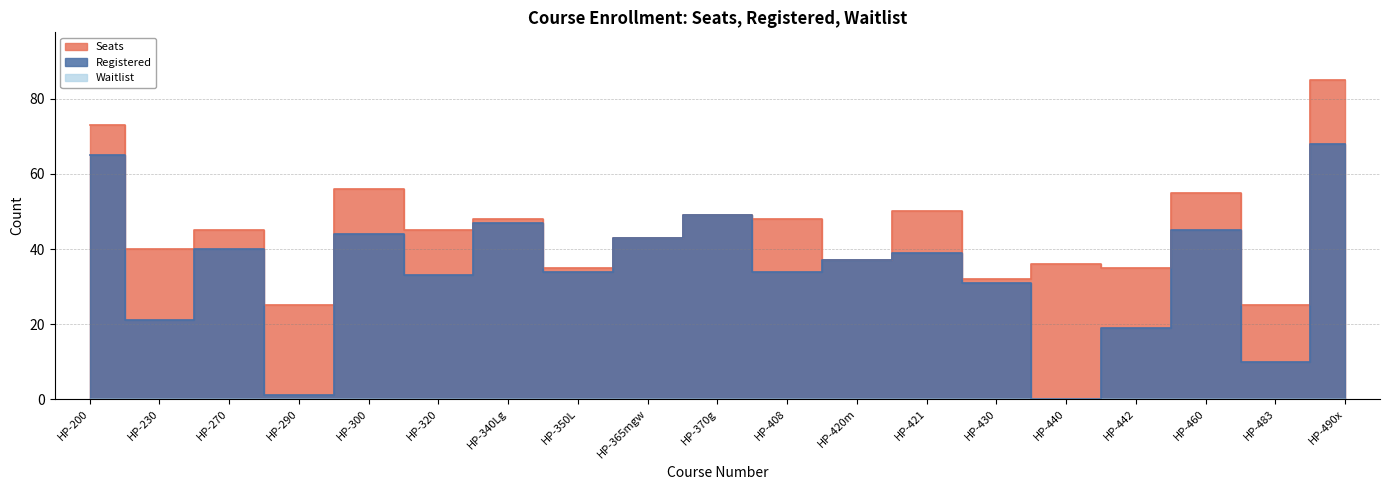

At how many categories does at least one series exceed 9?

19